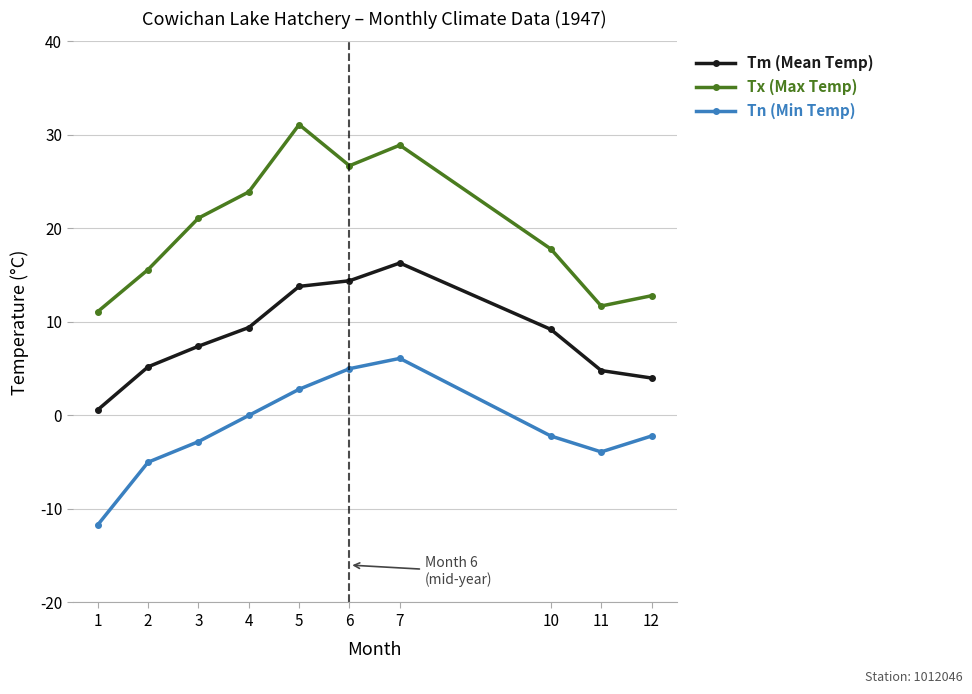

Which series has the largest total across all categories?

Tx (Max Temp)